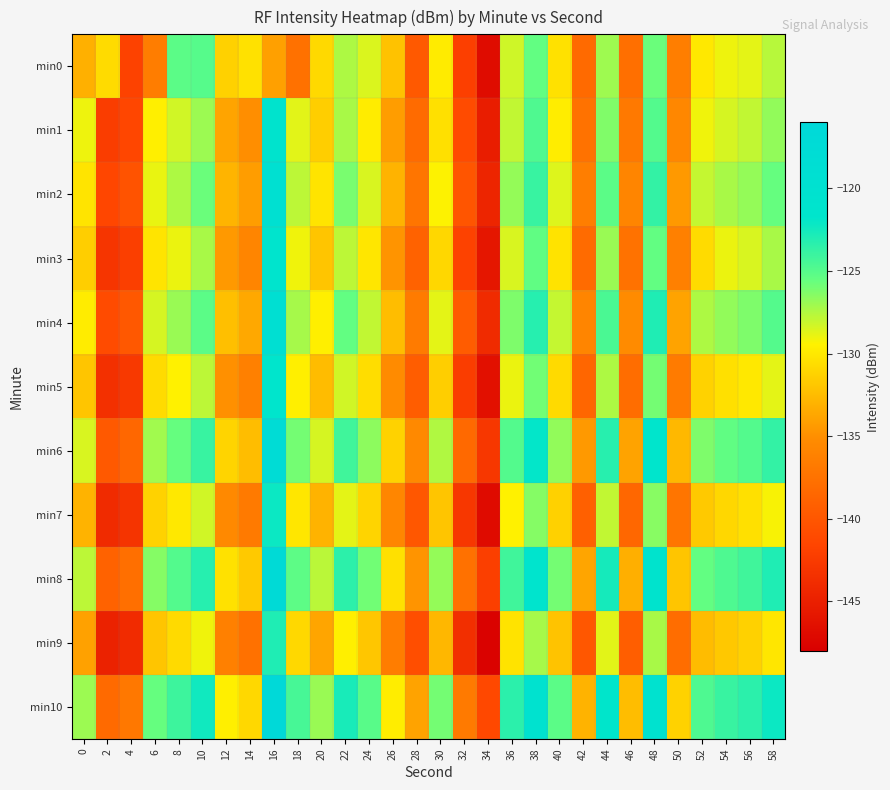

At 38, list the series in order from largest to smallest.

min10, min8, min6, min4, min2, min1, min3, min0, min5, min7, min9